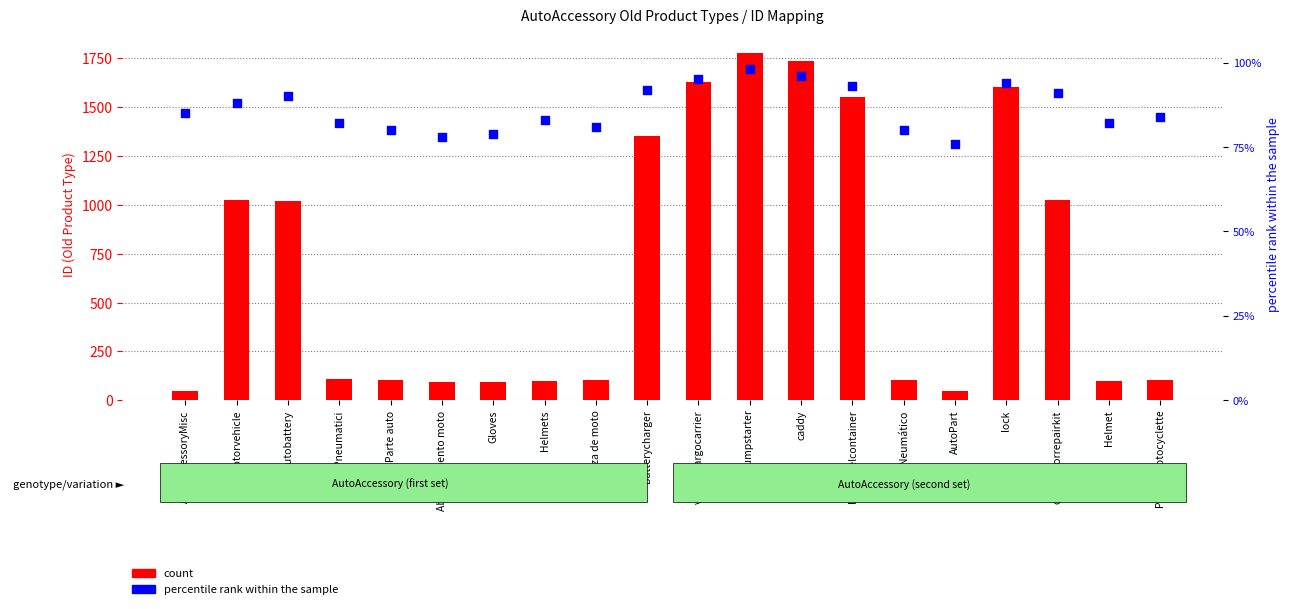

Which series reaches the minimum Y coordinate?

count